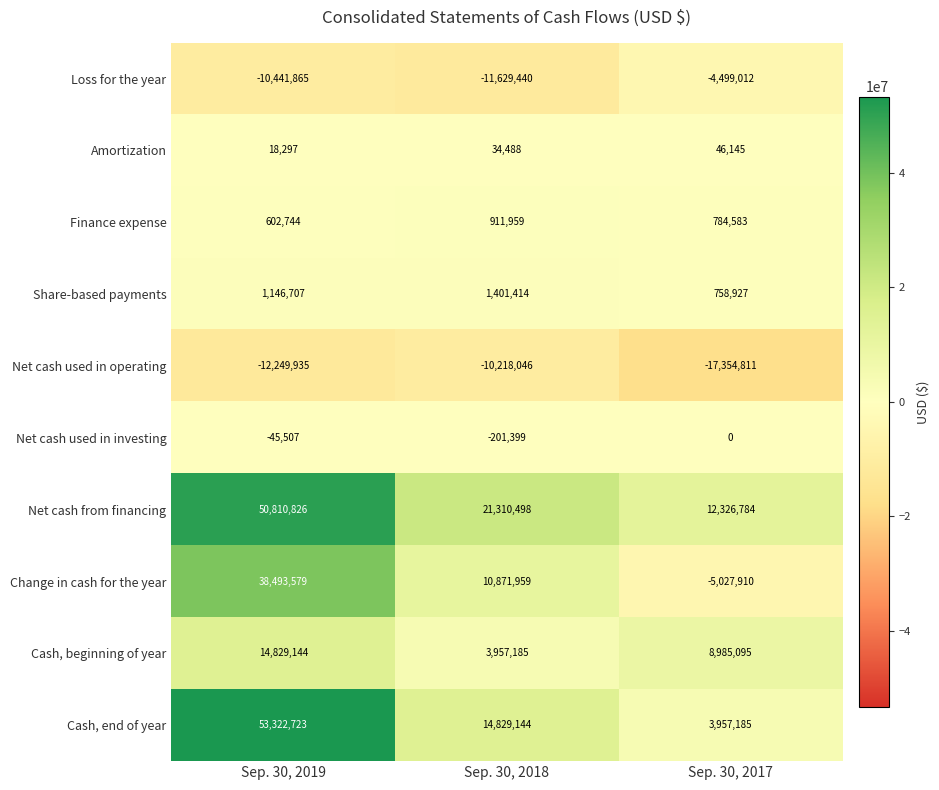

What is the greatest value displayed?

53322723